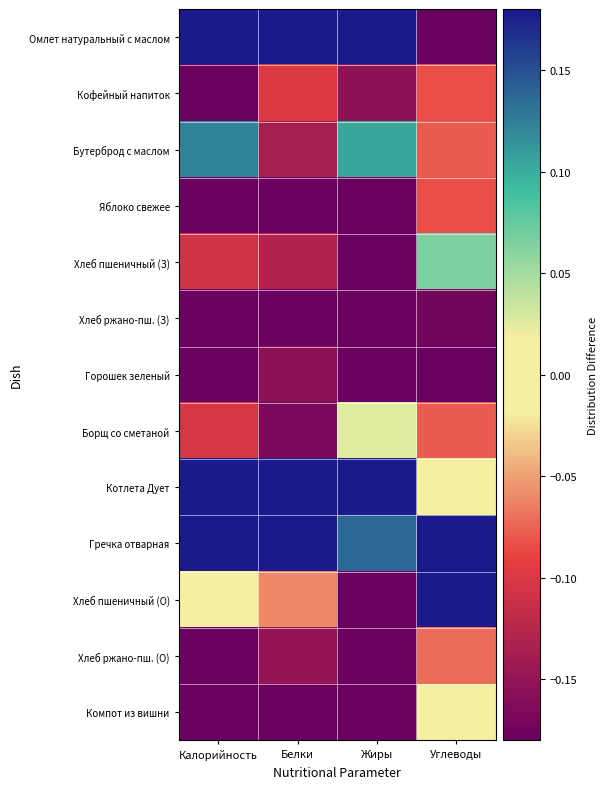

Reading right to left, what are all the values shown in this chart?

Омлет натуральный с маслом: Углеводы=-0.3	Жиры=0.8	Белки=0.6	Калорийность=0.5
Кофейный напиток: Углеводы=-0.1	Жиры=-0.2	Белки=-0.1	Калорийность=-0.2
Бутерброд с маслом: Углеводы=-0.1	Жиры=0.1	Белки=-0.1	Калорийность=0.1
Яблоко свежее: Углеводы=-0.1	Жиры=-0.2	Белки=-0.3	Калорийность=-0.3
Хлеб пшеничный (З): Углеводы=0.1	Жиры=-0.2	Белки=-0.1	Калорийность=-0.1
Хлеб ржано-пш. (З): Углеводы=-0.2	Жиры=-0.2	Белки=-0.2	Калорийность=-0.3
Горошек зеленый: Углеводы=-0.3	Жиры=-0.2	Белки=-0.2	Калорийность=-0.4
Борщ со сметаной: Углеводы=-0.1	Жиры=0.0	Белки=-0.2	Калорийность=-0.1
Котлета Дует: Углеводы=0.0	Жиры=0.7	Белки=0.7	Калорийность=0.6
Гречка отварная: Углеводы=0.7	Жиры=0.1	Белки=0.3	Калорийность=0.5
Хлеб пшеничный (О): Углеводы=0.3	Жиры=-0.2	Белки=-0.1	Калорийность=0.0
Хлеб ржано-пш. (О): Углеводы=-0.1	Жиры=-0.2	Белки=-0.2	Калорийность=-0.2
Компот из вишни: Углеводы=0.0	Жиры=-0.2	Белки=-0.3	Калорийность=-0.2